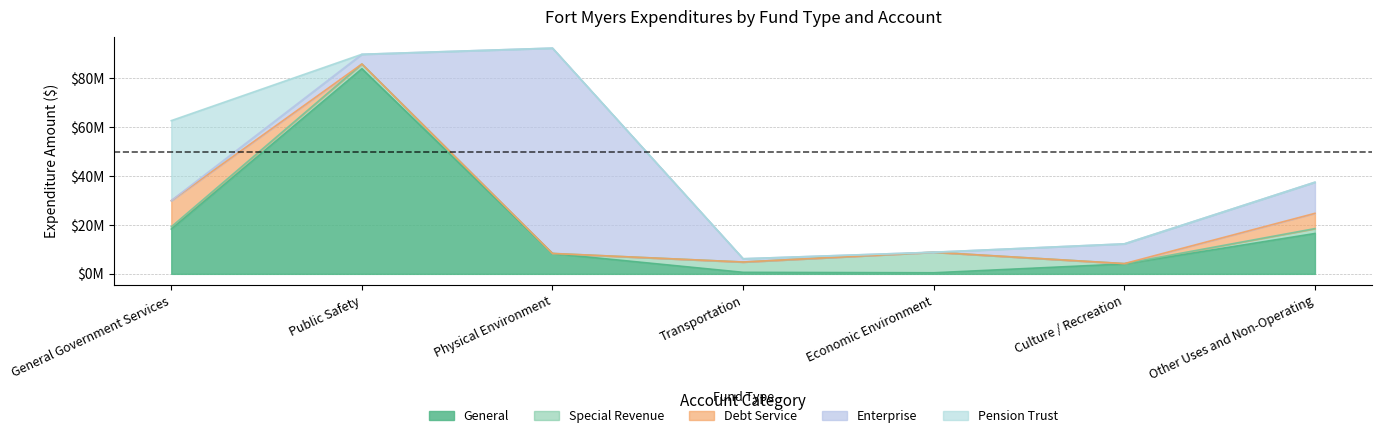

What is the difference between the Debt Service values at Economic Environment and General Government Services?

10683023